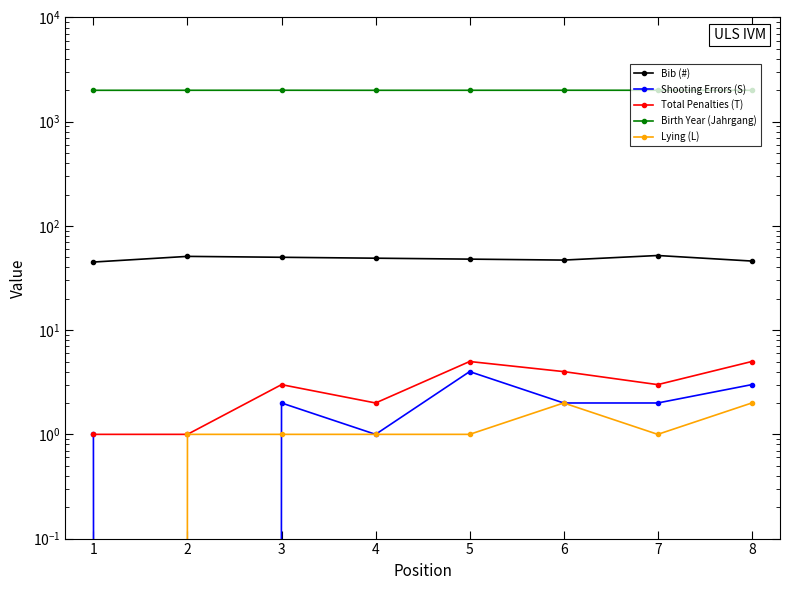

What is the sum of the Bib (#) values at 5 and 1?

93